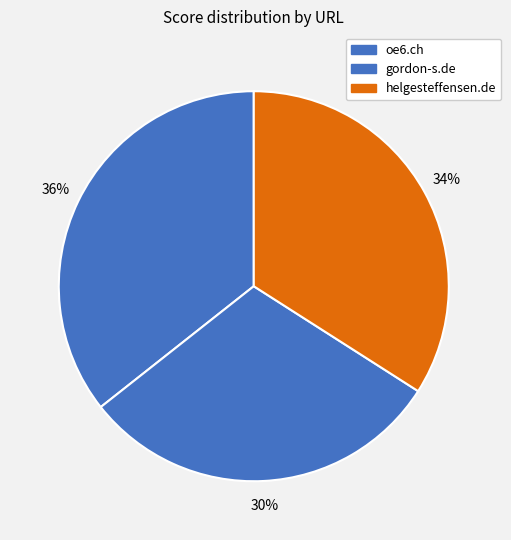

How many slices are in this pie chart?

3